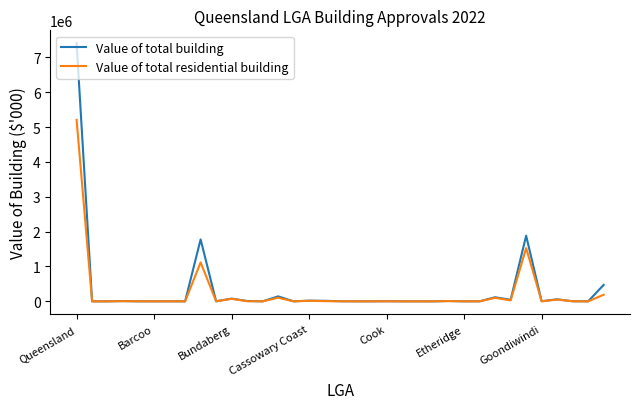

Which series has the largest range (max minus min)?

Value of total building